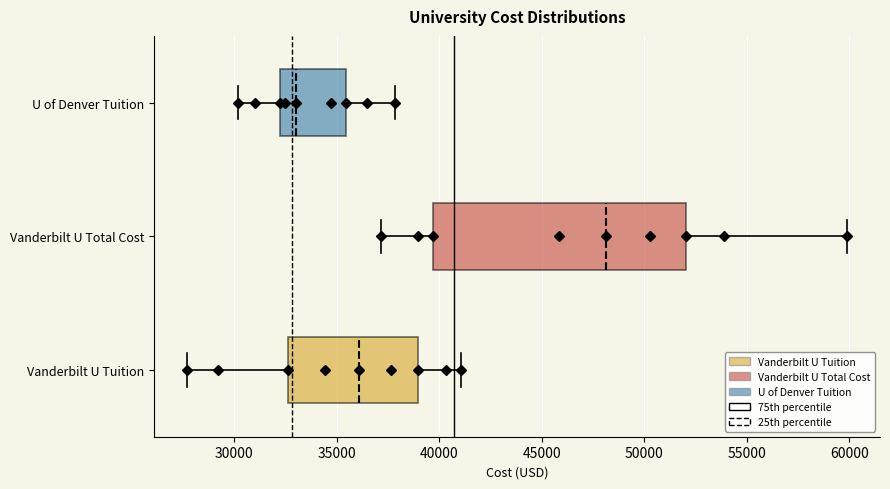

Reading bottom to top, read every box against the x-axis: the position of its median line, the range the box covers, and the ends of its whiskers. The values are not printed on the chart, so give them approximately, as read against the axis.

Vanderbilt U Tuition: median 36000, box 32500 to 39000, whiskers 27500 to 41000
Vanderbilt U Total Cost: median 48000, box 39500 to 52000, whiskers 37000 to 60000
U of Denver Tuition: median 33000, box 32000 to 35500, whiskers 30000 to 38000